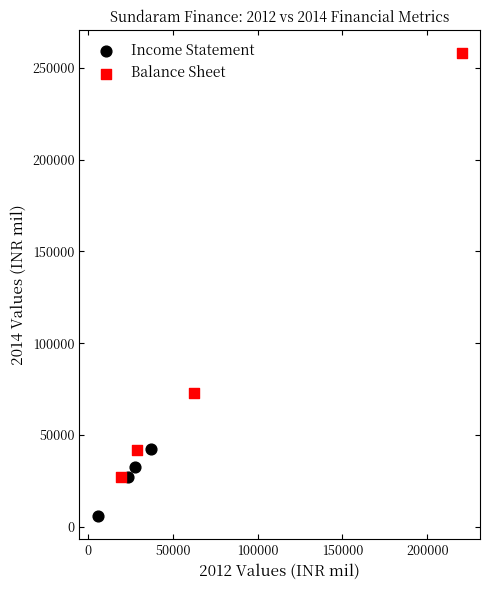

Which series reaches the minimum Y coordinate?

Income Statement